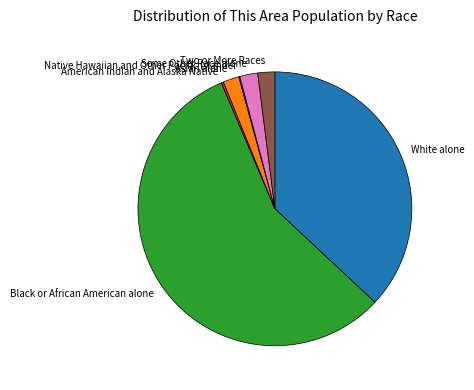

Does any single category account for the majority?

Yes